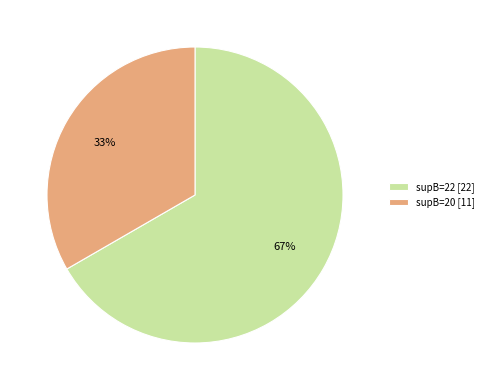

Which has a higher value, supB=20 or supB=22?

supB=22